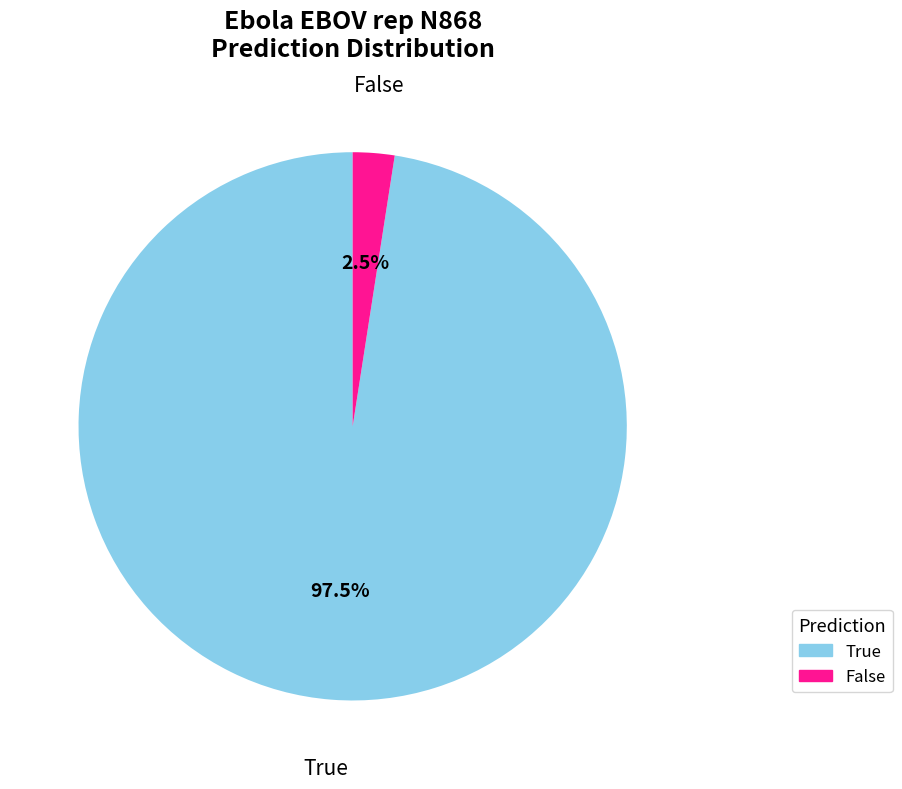

Is there any slice that represents more than half of the pie?

Yes